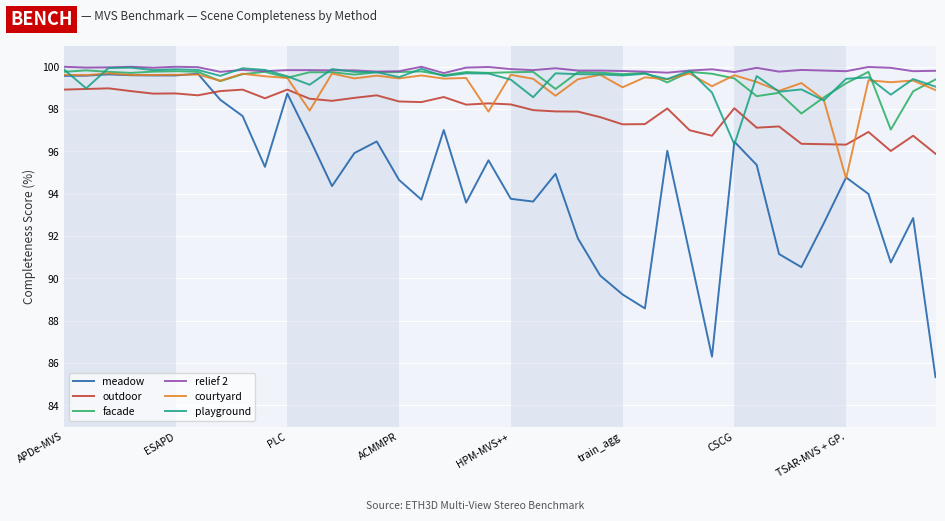

Which series has the widest spread of values?

meadow